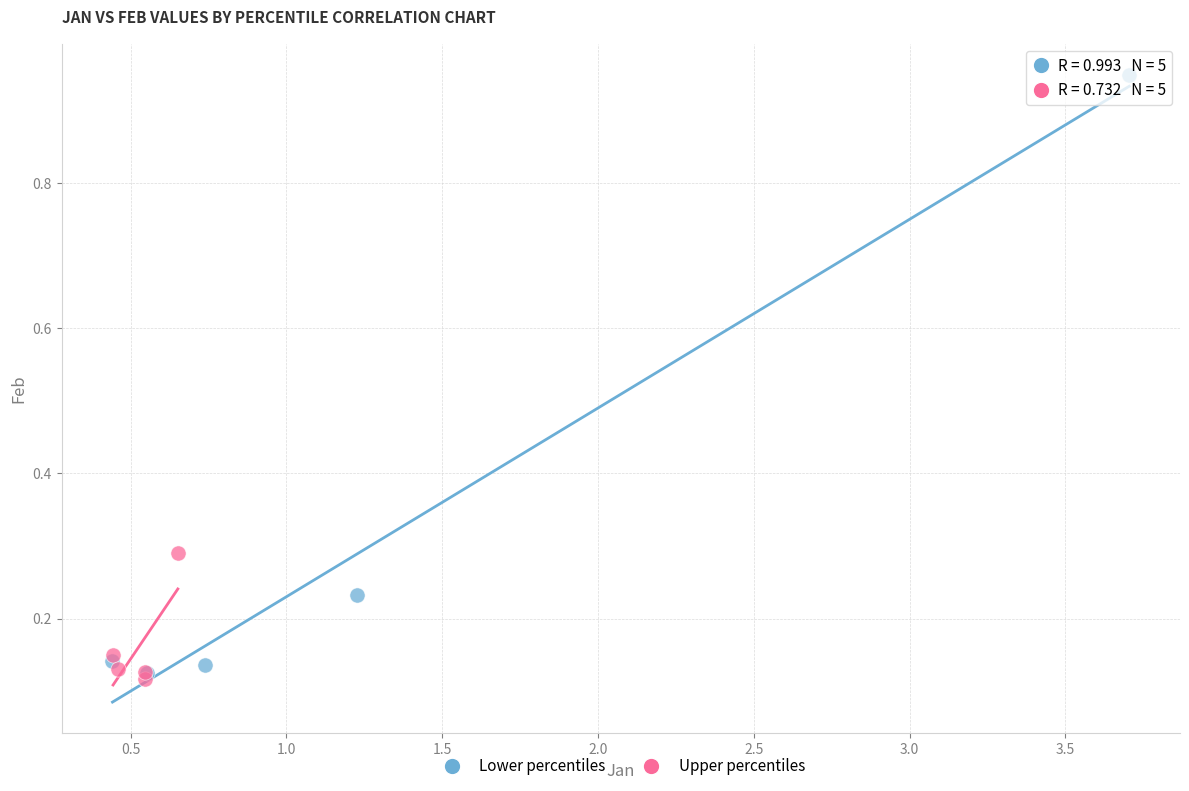

Which series has the widest spread of Y values?

Lower percentiles